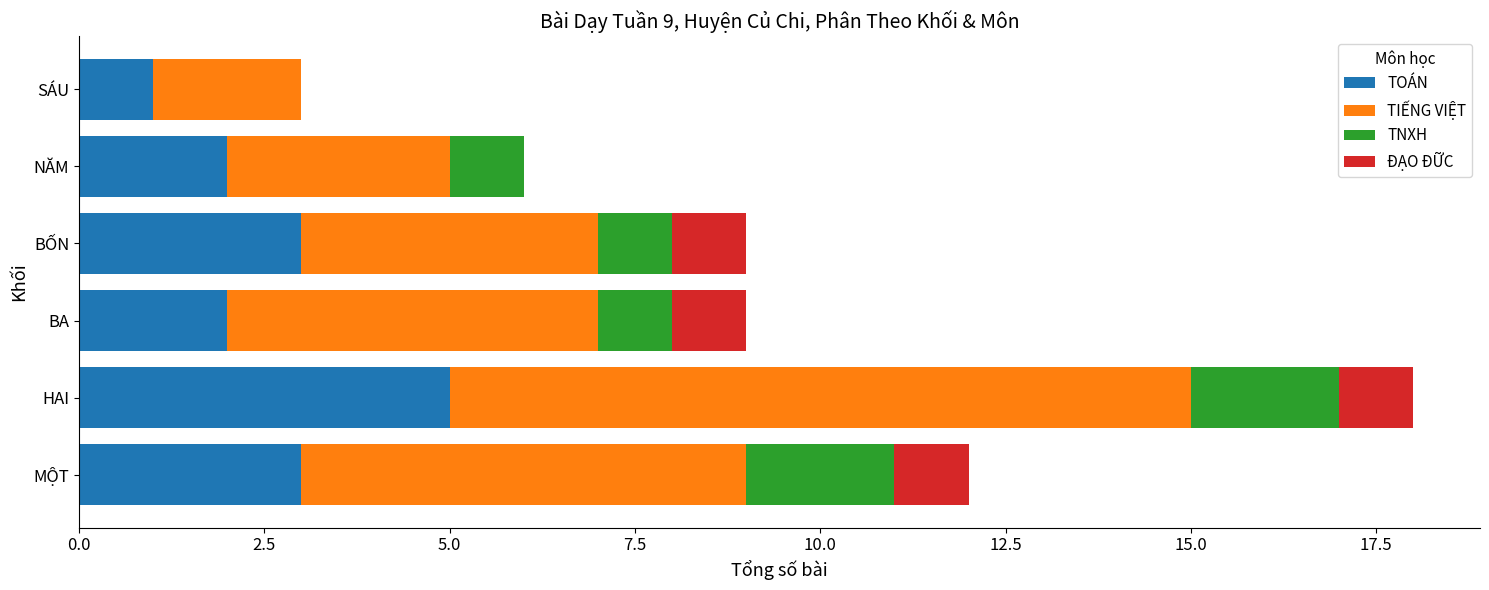

At which category is the sum across all series the highest?

HAI